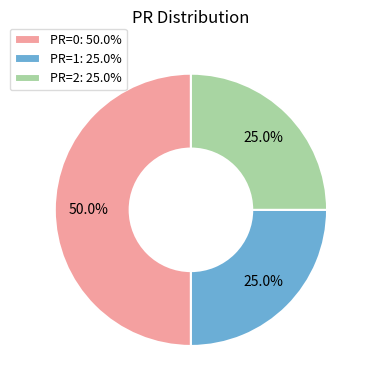

Does PR=2 account for over 50% of the chart?

No